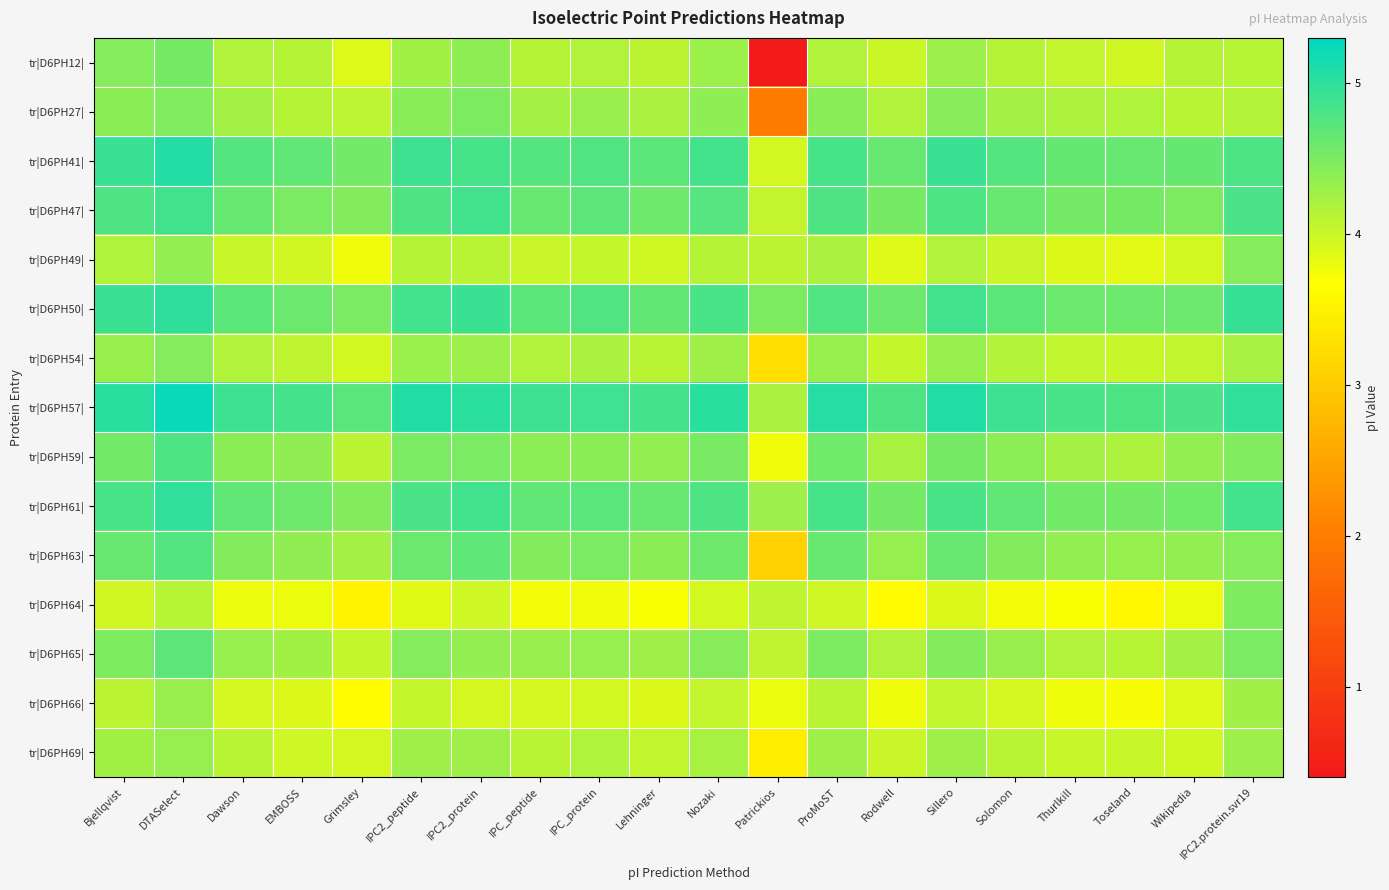

Which series has the largest total across all categories?

tr|D6PH57|